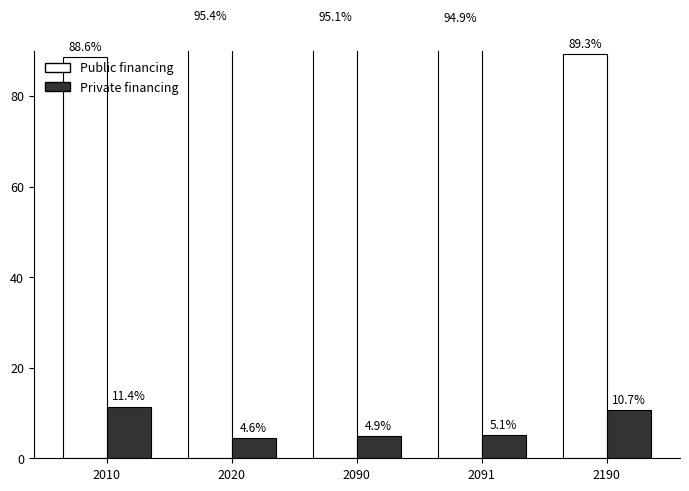

Which has a higher value, 2020 or 2010?

2020